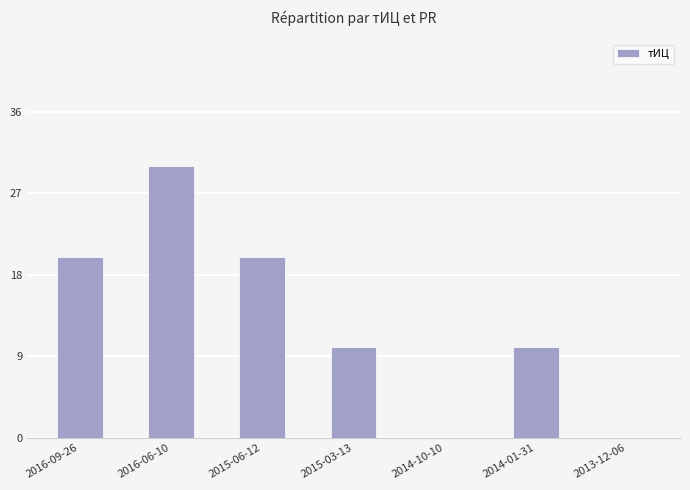

What is the maximum value shown in the chart?

30